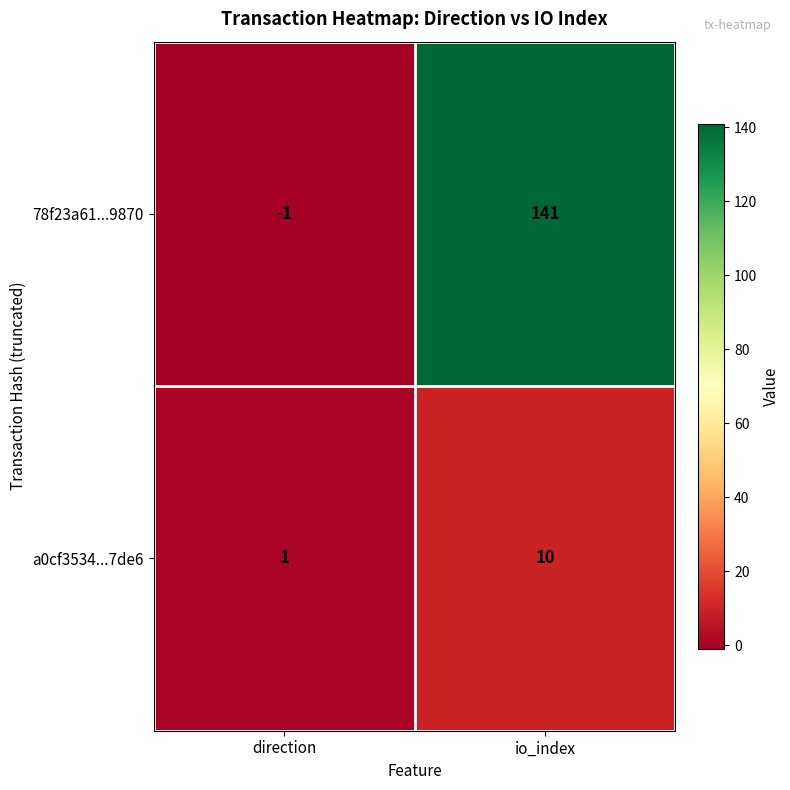

Reading left to right, transcribe all the data shown in this chart.

78f23a61...9870: direction=-1	io_index=141
a0cf3534...7de6: direction=1	io_index=10